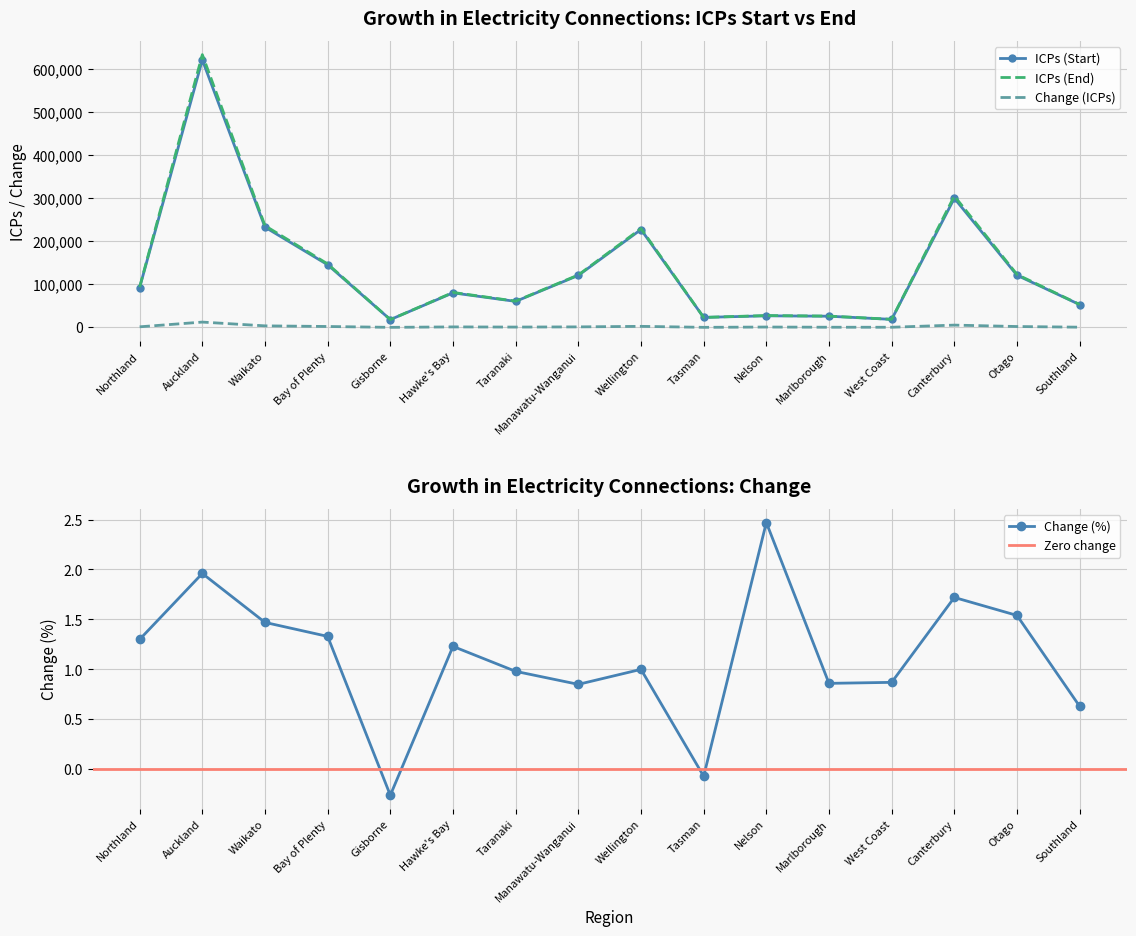

What is the average value of the ICPs (End) series?

137315